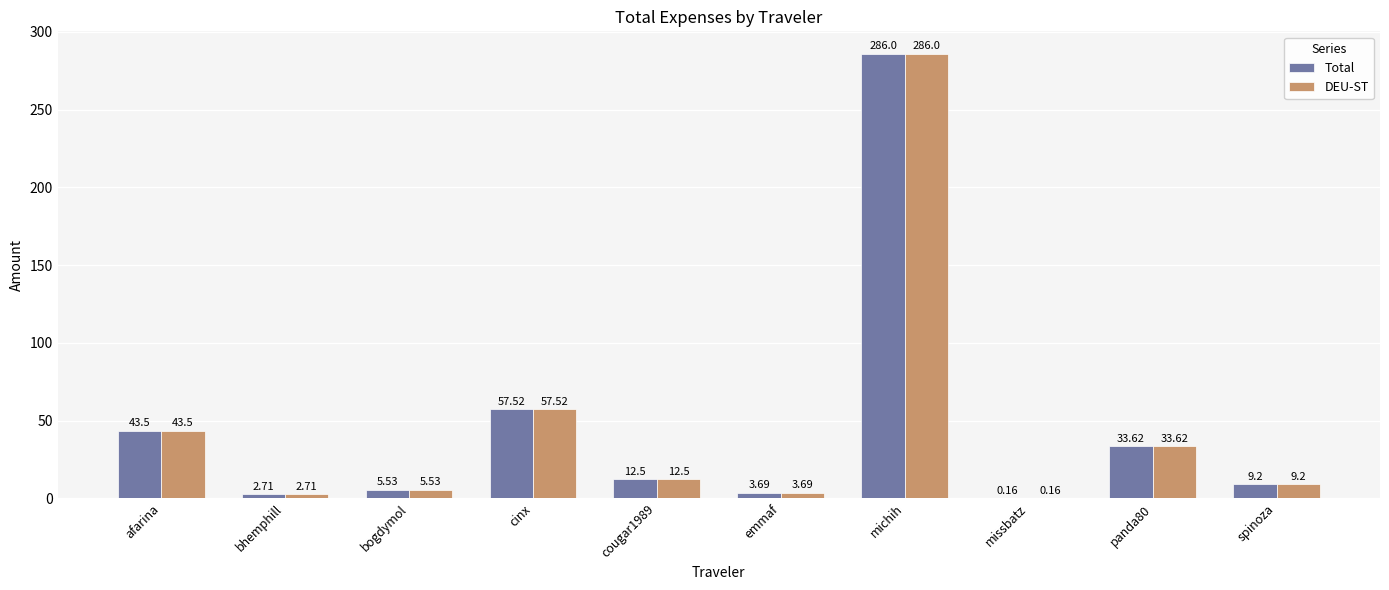

What is the sum of all Total values?

454.4